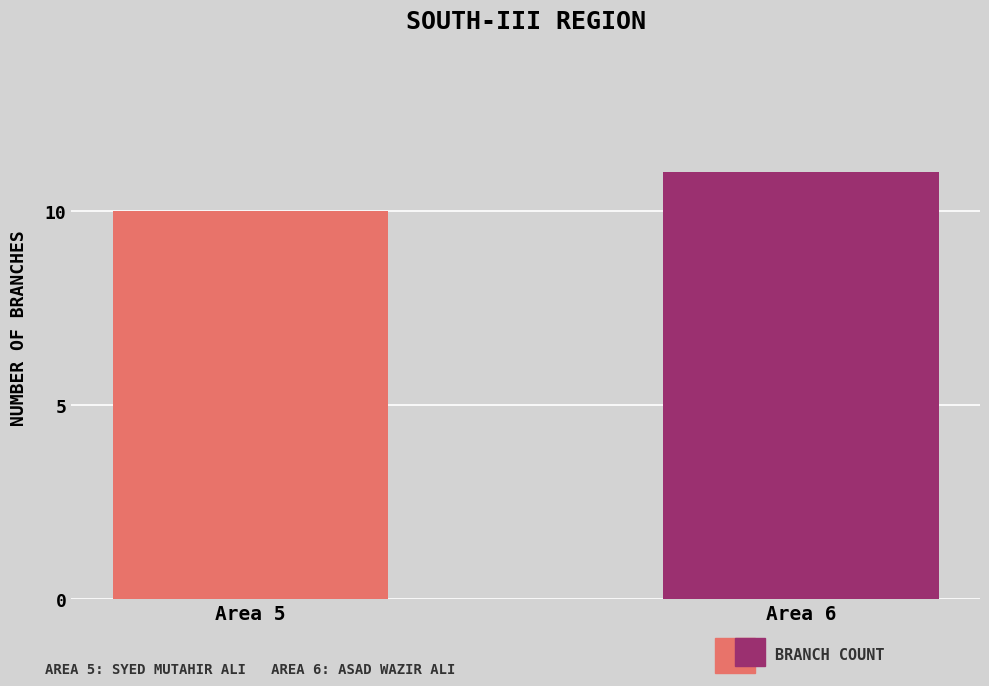

How many distinct data groups are displayed?

1